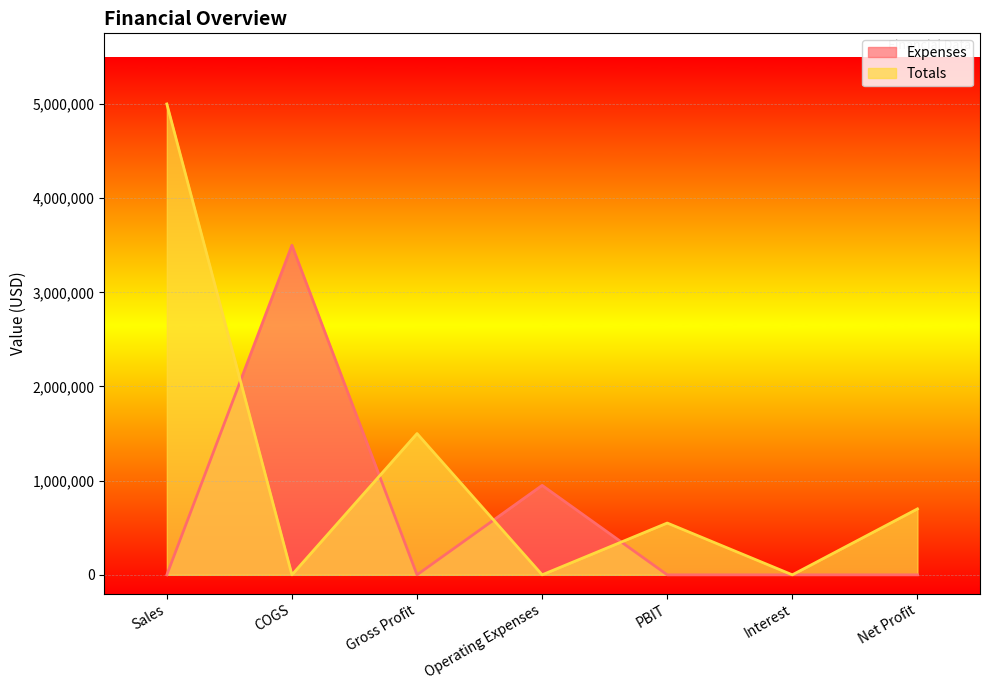

How many lines are shown in the chart?

2